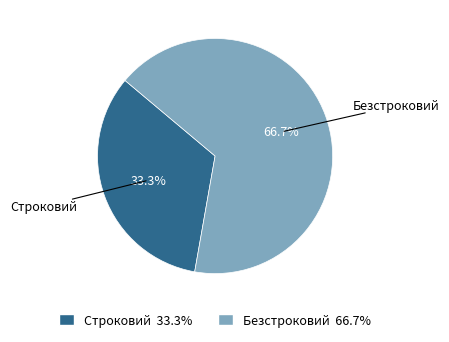

What is the ratio of the value at Безстроковий to the value at Строковий?

2.0